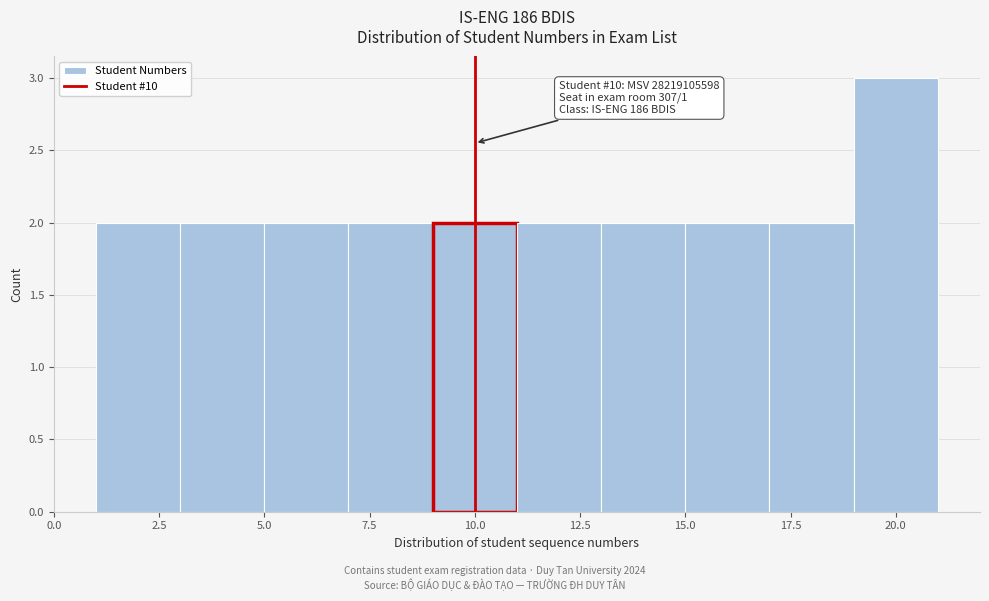

Over which range of the x-axis is the bar tallest?

19 to 21